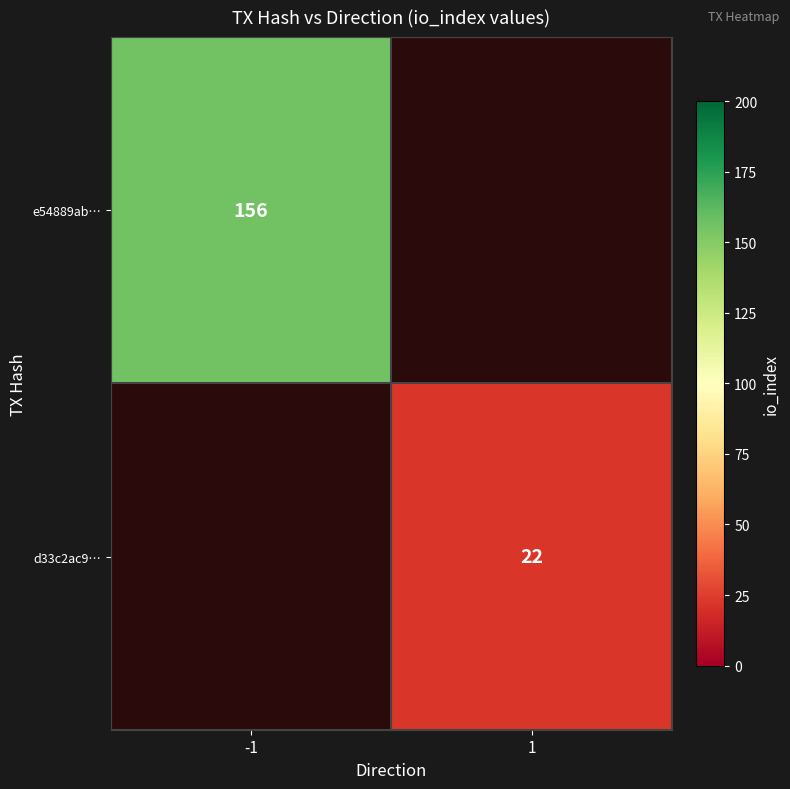

How many categories are shown in the chart?

2